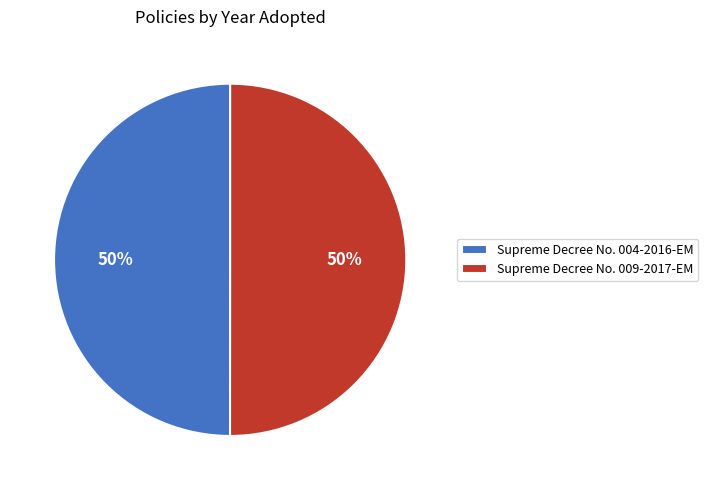

Combined, do Supreme Decree No. 004-2016-EM and Supreme Decree No. 009-2017-EM account for over 50%?

Yes